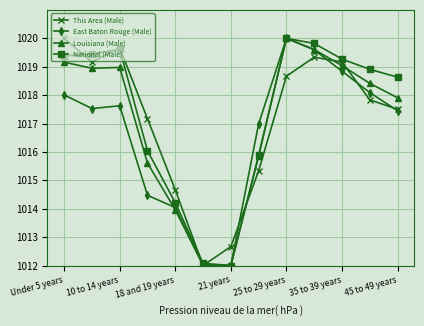

What is the difference between the maximum and minimum values in the This Area (Male) series?

8.0